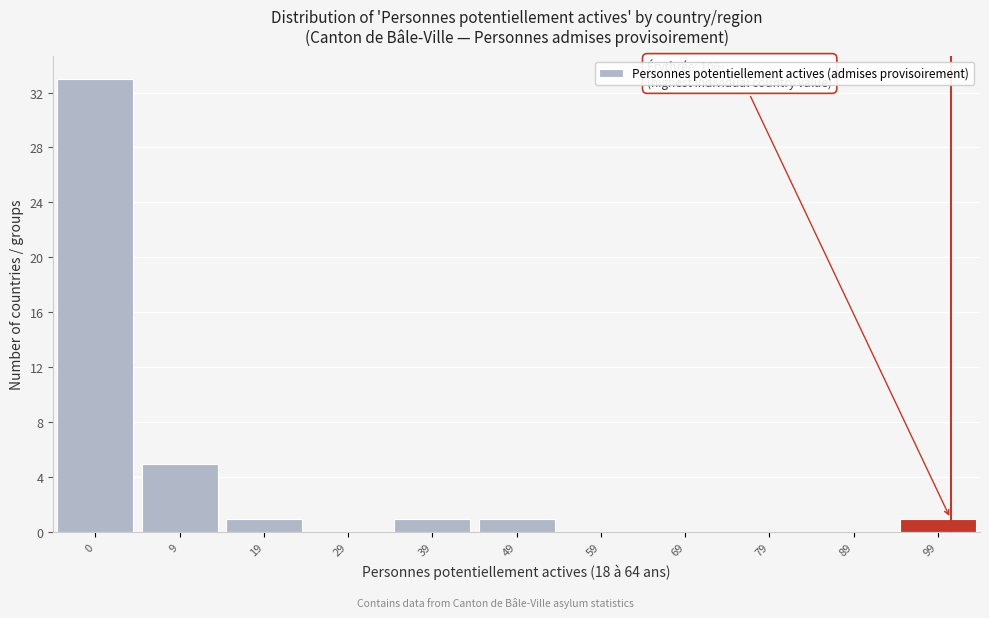

Reading left to right, list all the values displayed in this chart.

0=33	9=5	19=1	29=0	39=1	49=1	59=0	69=0	79=0	89=0	99=1